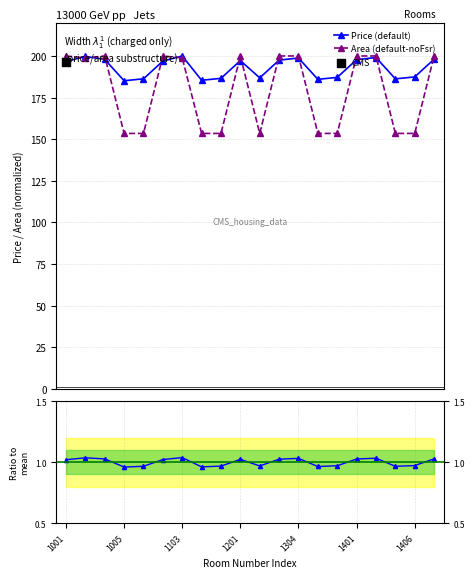

At how many categories does at least one series exceed 109?

20